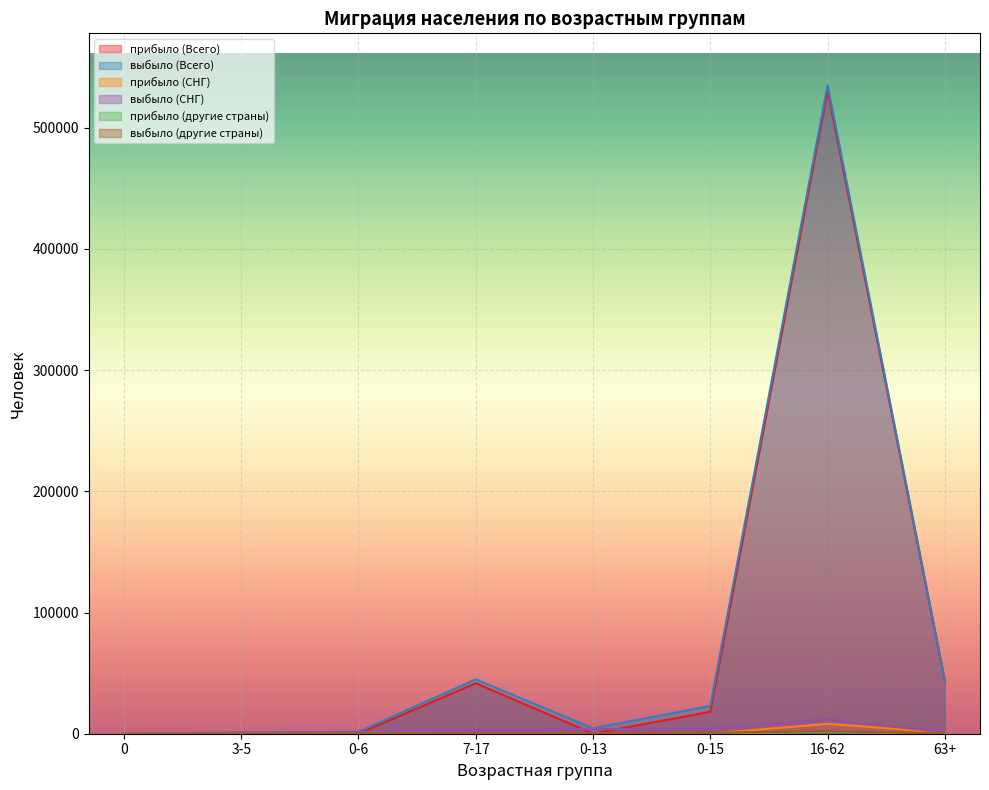

Which series has the largest range (max minus min)?

выбыло (Всего)